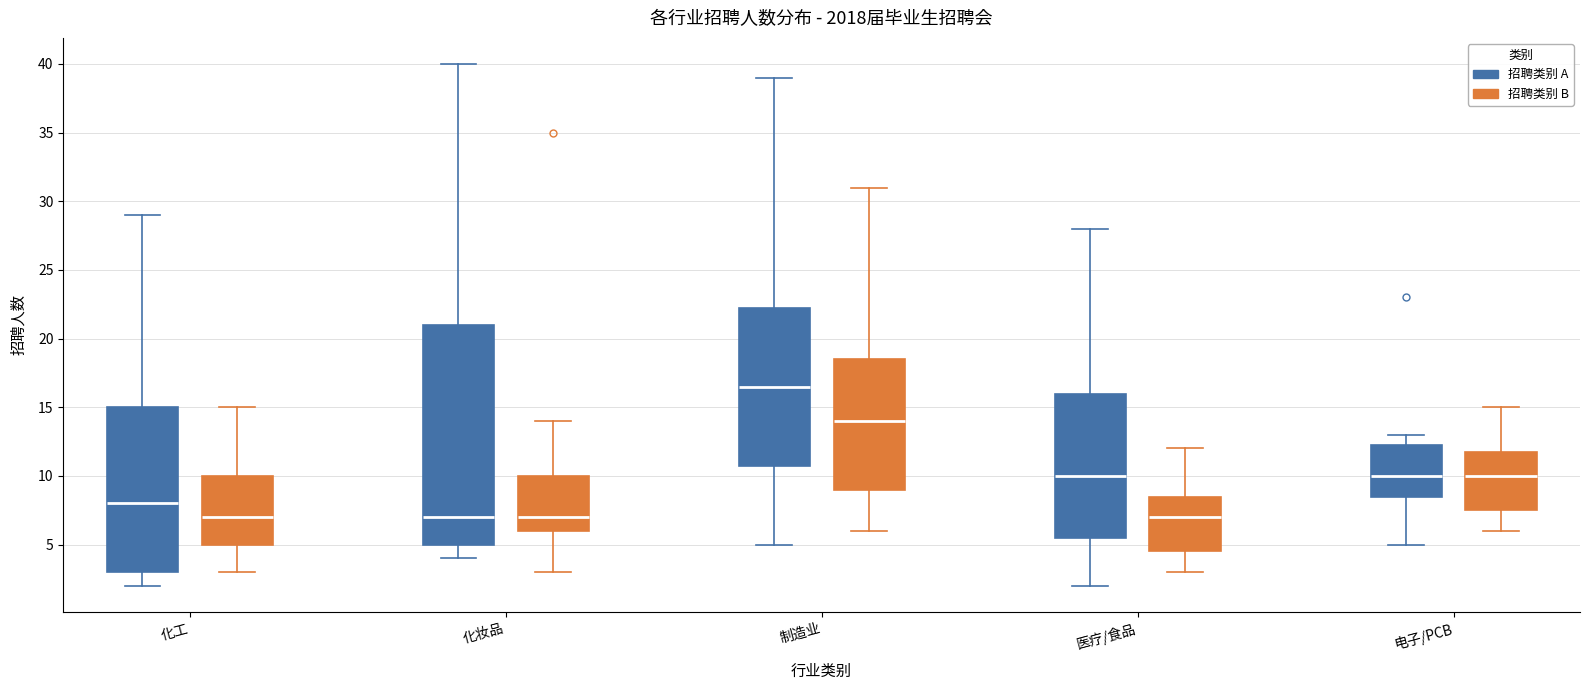

Reading left to right, read every box against the y-axis: the position of its median line, the range the box covers, and the ends of its whiskers. The values are not printed on the chart, so give them approximately, as read against the axis.

化工 (招聘类别 A): median 8.0, box 3.0 to 15.0, whiskers 2.0 to 29.0
化工 (招聘类别 B): median 7.0, box 5.0 to 10.0, whiskers 3.0 to 15.0
化妆品 (招聘类别 A): median 7.0, box 5.0 to 21.0, whiskers 4.0 to 40.0
化妆品 (招聘类别 B): median 7.0, box 6.0 to 10.0, whiskers 3.0 to 14.0
制造业 (招聘类别 A): median 16.5, box 11.0 to 22.5, whiskers 5.0 to 39.0
制造业 (招聘类别 B): median 14.0, box 9.0 to 18.5, whiskers 6.0 to 31.0
医疗/食品 (招聘类别 A): median 10.0, box 5.5 to 16.0, whiskers 2.0 to 28.0
医疗/食品 (招聘类别 B): median 7.0, box 4.5 to 8.5, whiskers 3.0 to 12.0
电子/PCB (招聘类别 A): median 10.0, box 8.5 to 12.5, whiskers 5.0 to 13.0
电子/PCB (招聘类别 B): median 10.0, box 7.5 to 12.0, whiskers 6.0 to 15.0